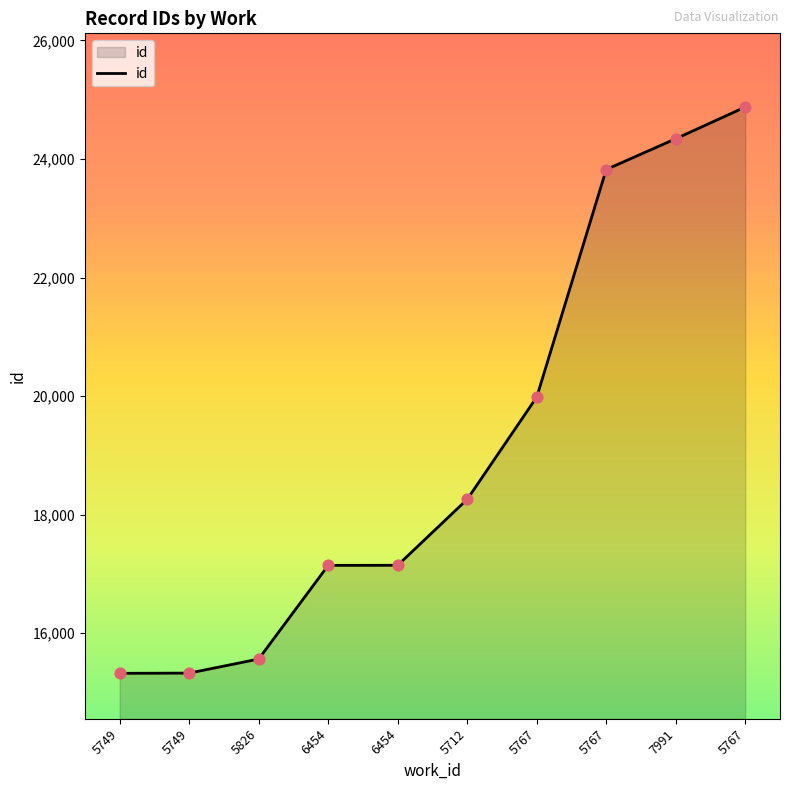

How many lines are shown in the chart?

1